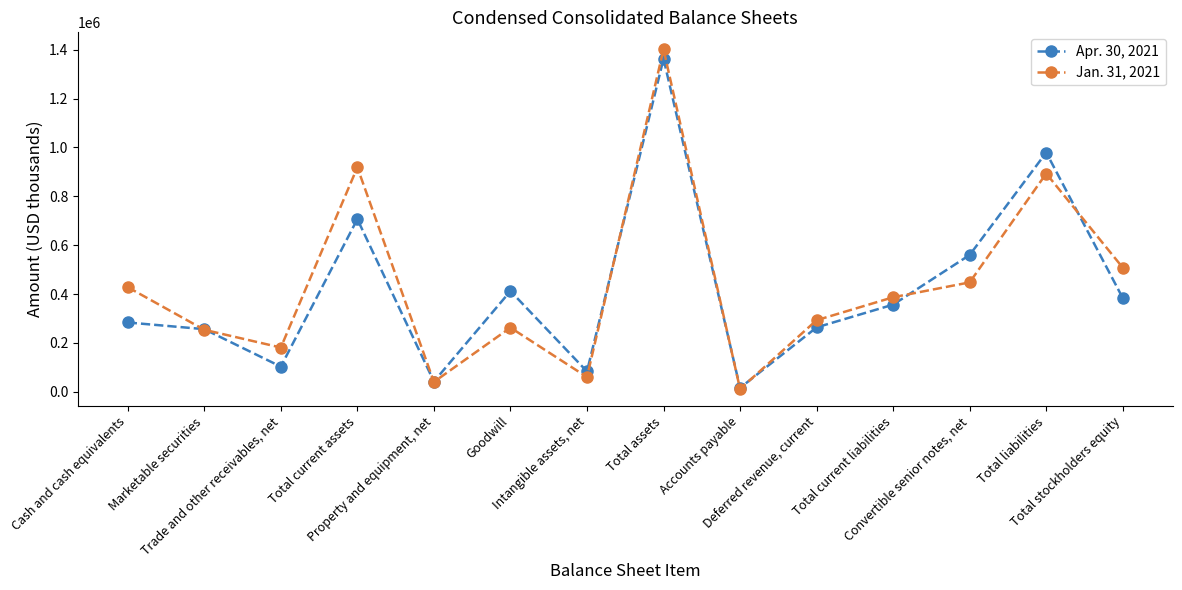

Where does the Apr. 30, 2021 series first go above 356985?

Total current assets